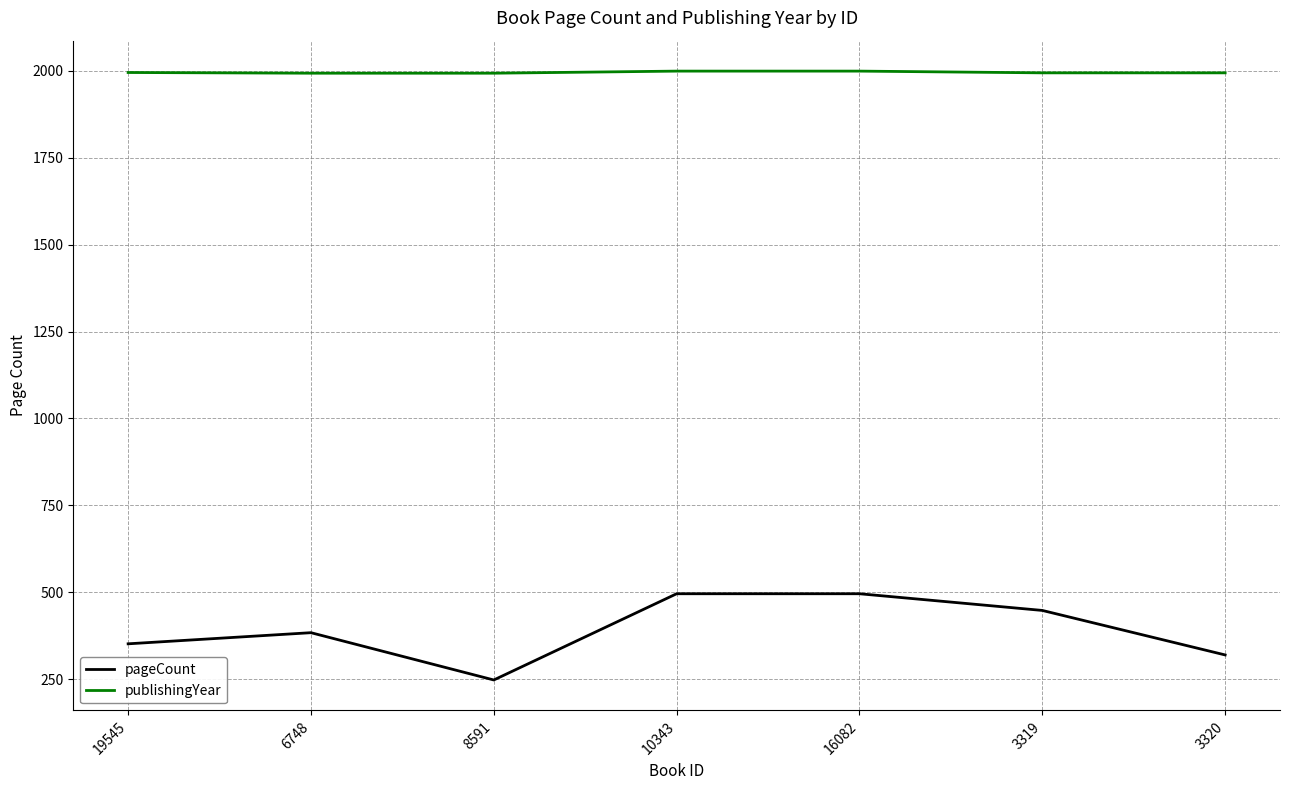

True or false: pageCount and publishingYear cross at least once.

False